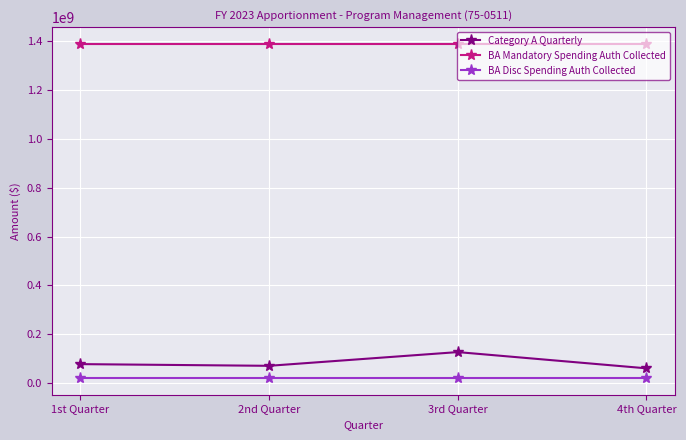

What is the greatest value displayed?

1390047499